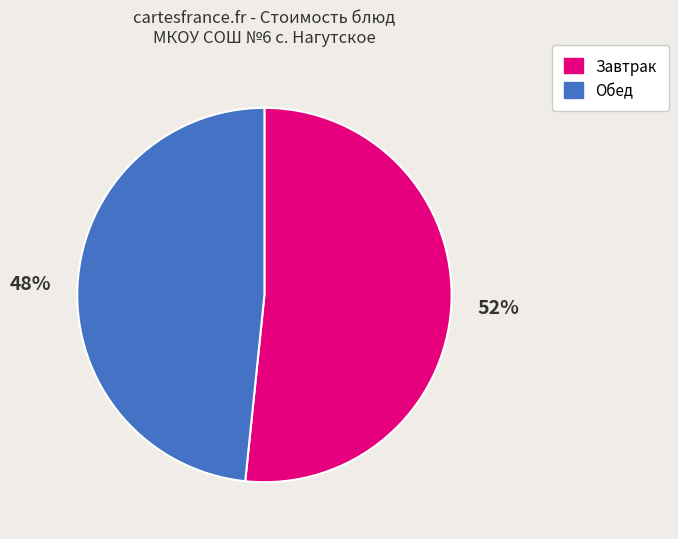

Does any single category account for the majority?

Yes